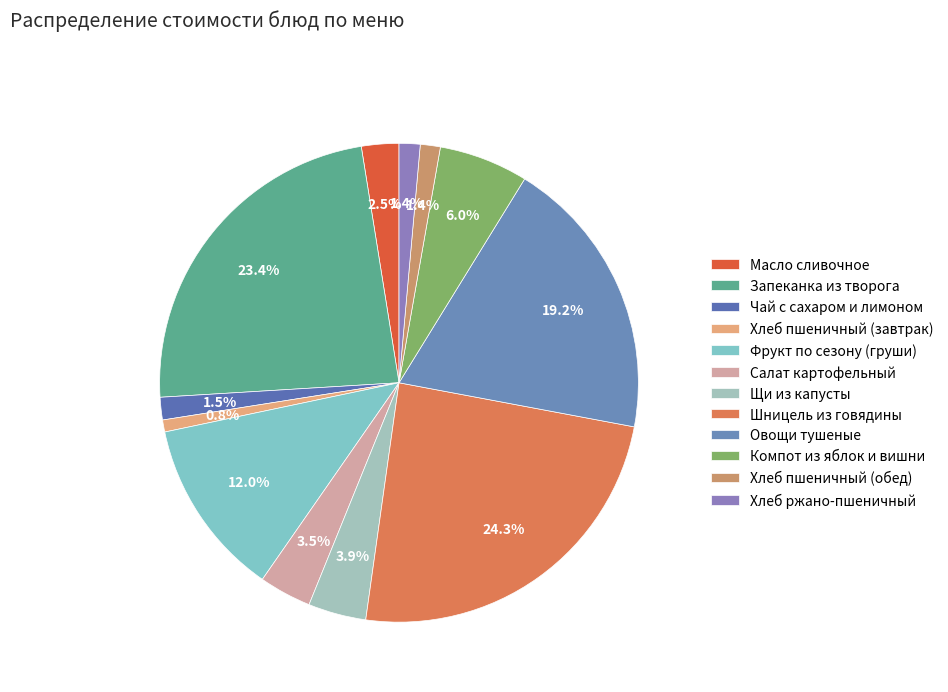

What is the ratio of the value at Хлеб пшеничный (завтрак) to the value at Чай с сахаром и лимоном?

0.5